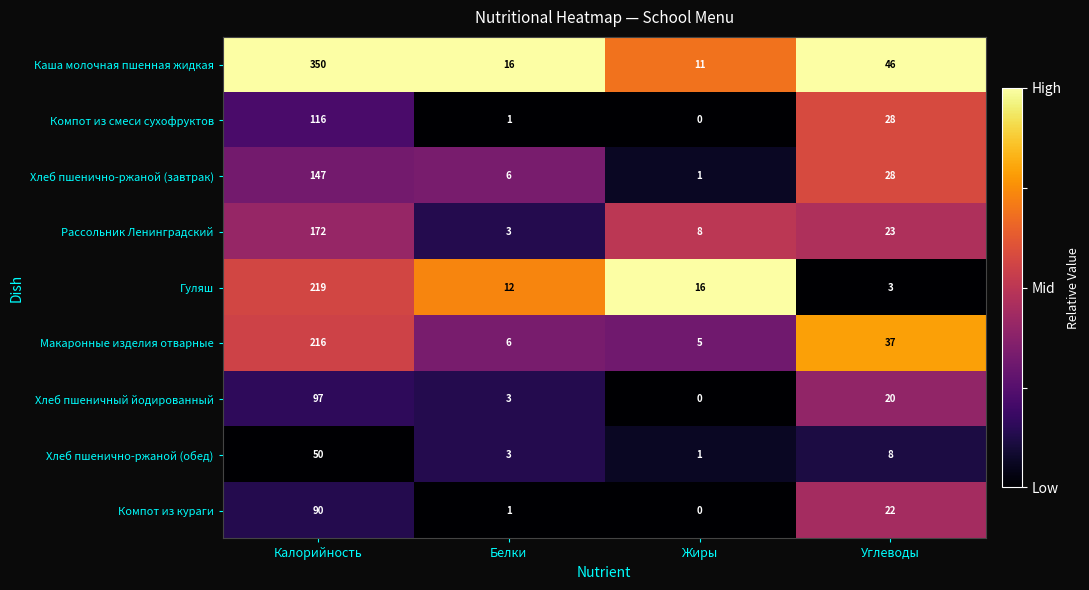

What is the maximum value for Хлеб пшенично-ржаной (обед)?

50